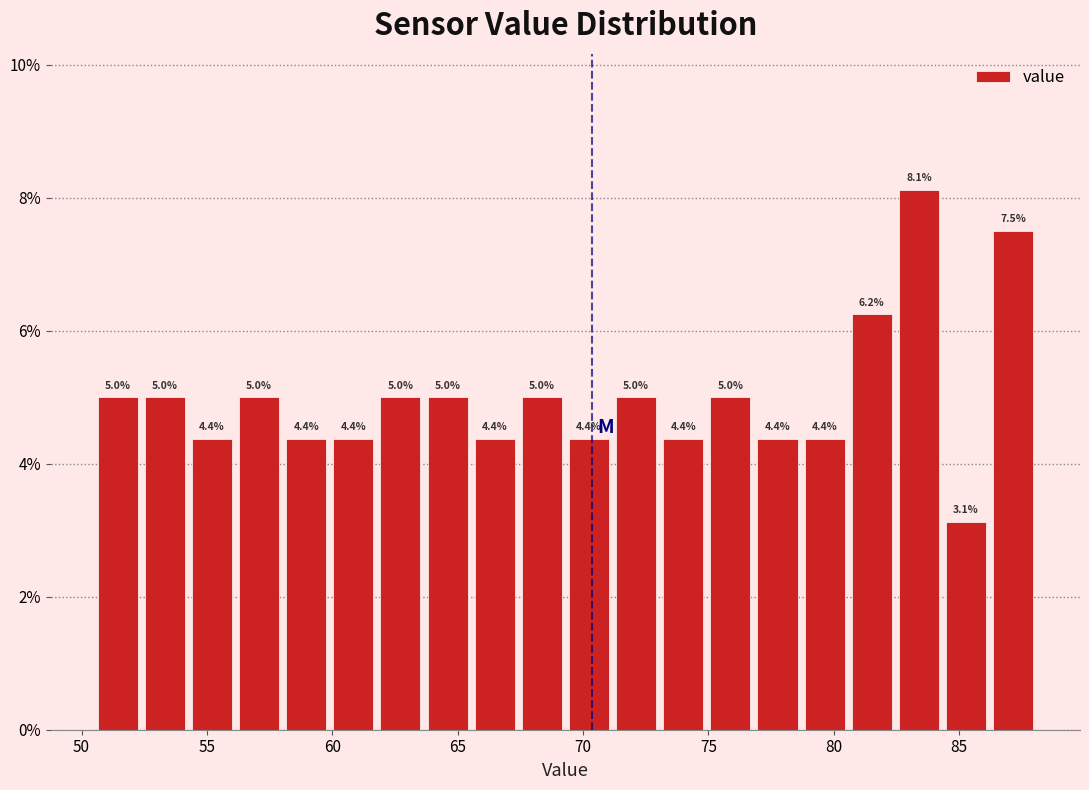

Read against the x-axis, roughly where is the centre of the tallest bar?

83.5